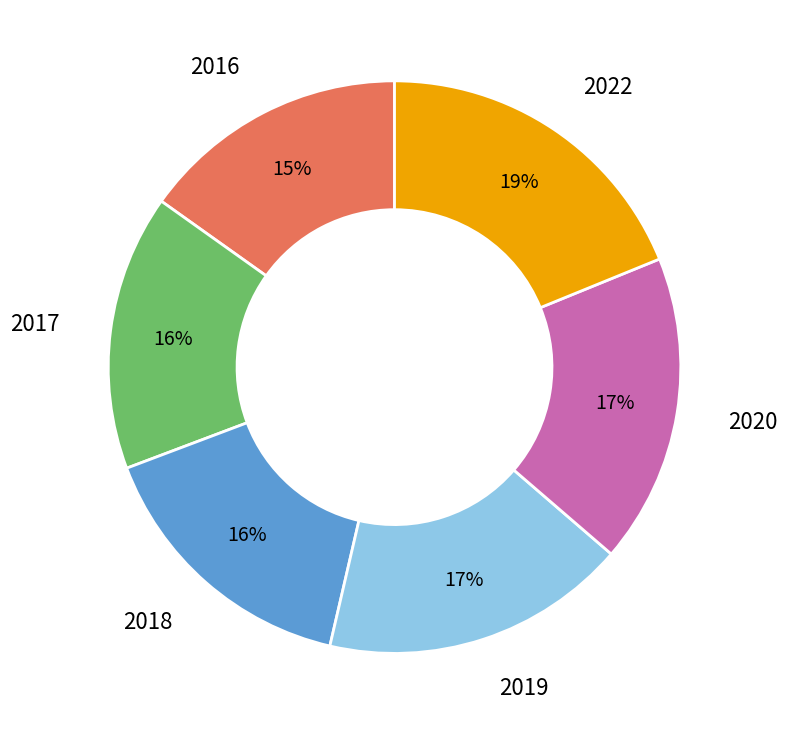

Is there any slice that represents more than half of the pie?

No